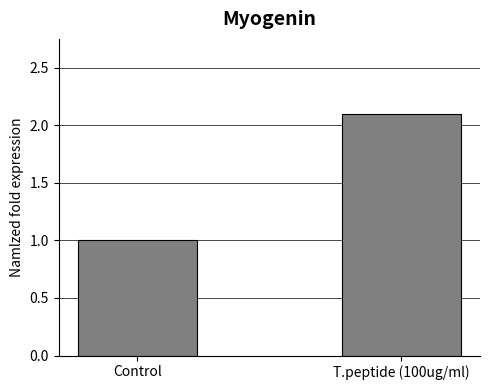

What is the sum of the values at Control and T.peptide (100ug/ml)?

3.1